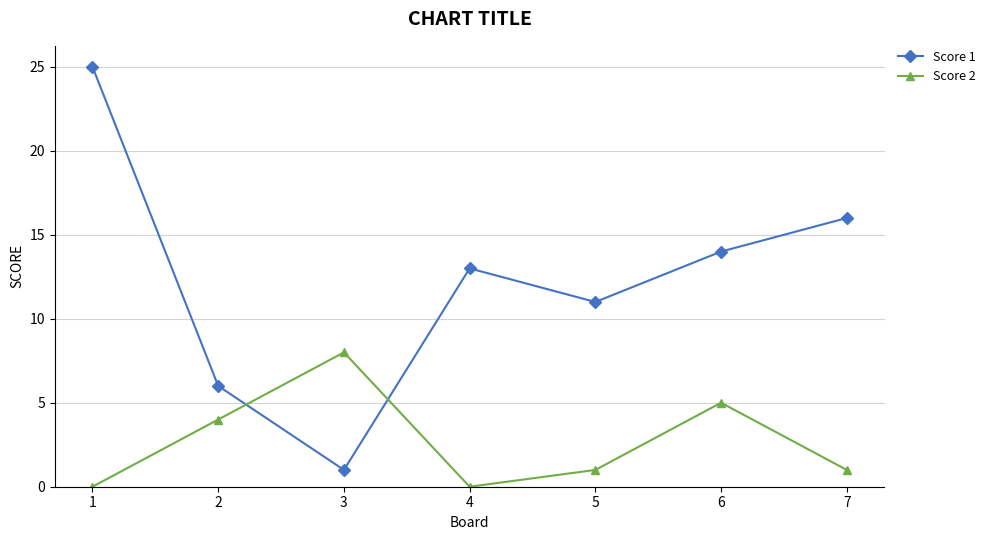

What value does the Score 2 series have at 7?

1